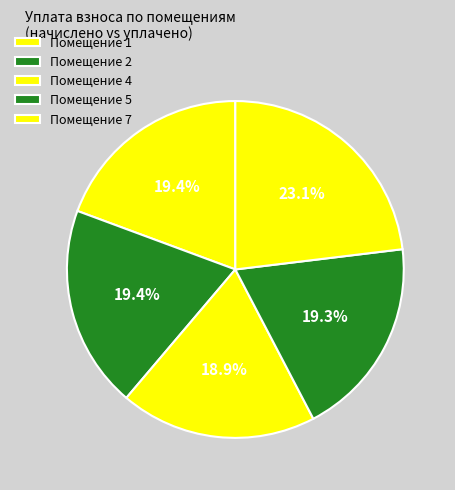

To the nearest percent, what is the difference between the largest and smallest slice percentages?

4%